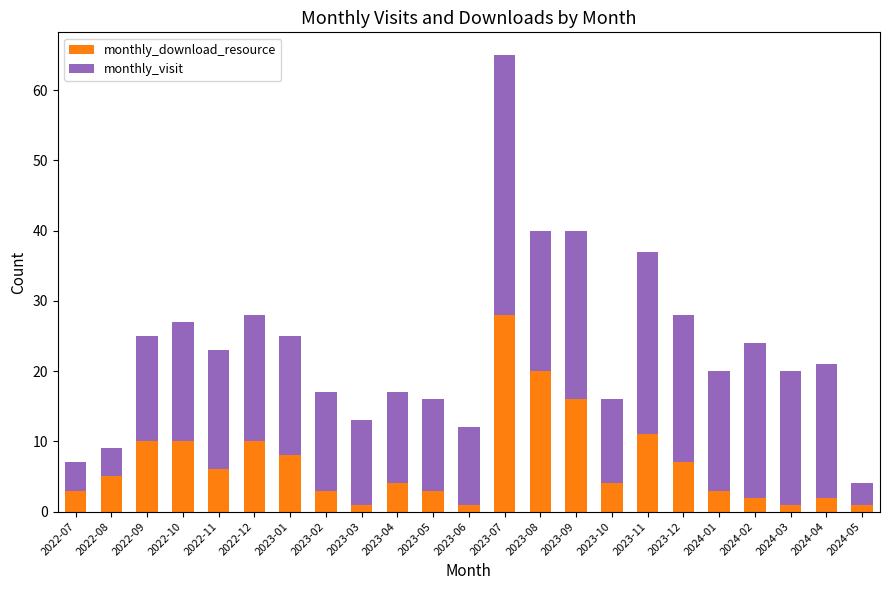

What is the total value across all series at 2022-07?

7